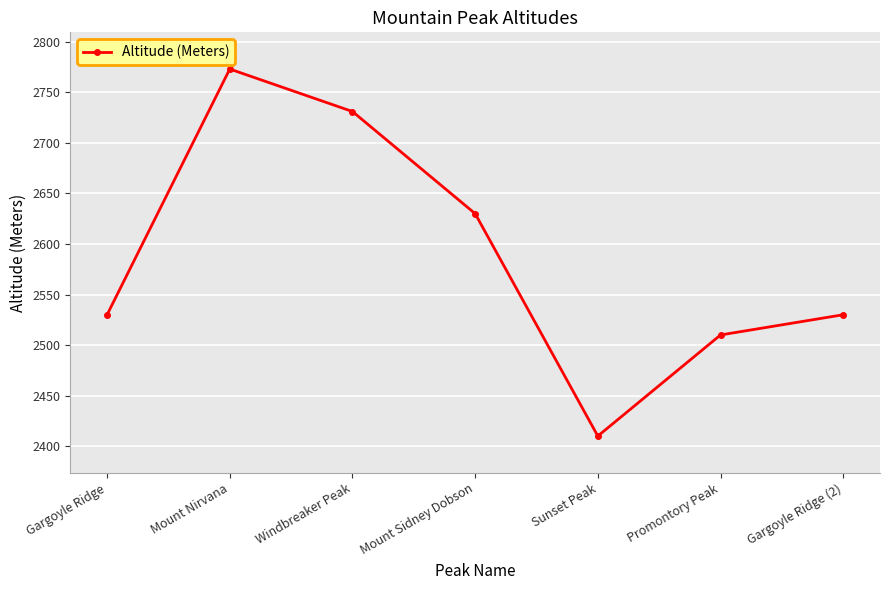

At which label is the value closest to 2591?

Mount Sidney Dobson